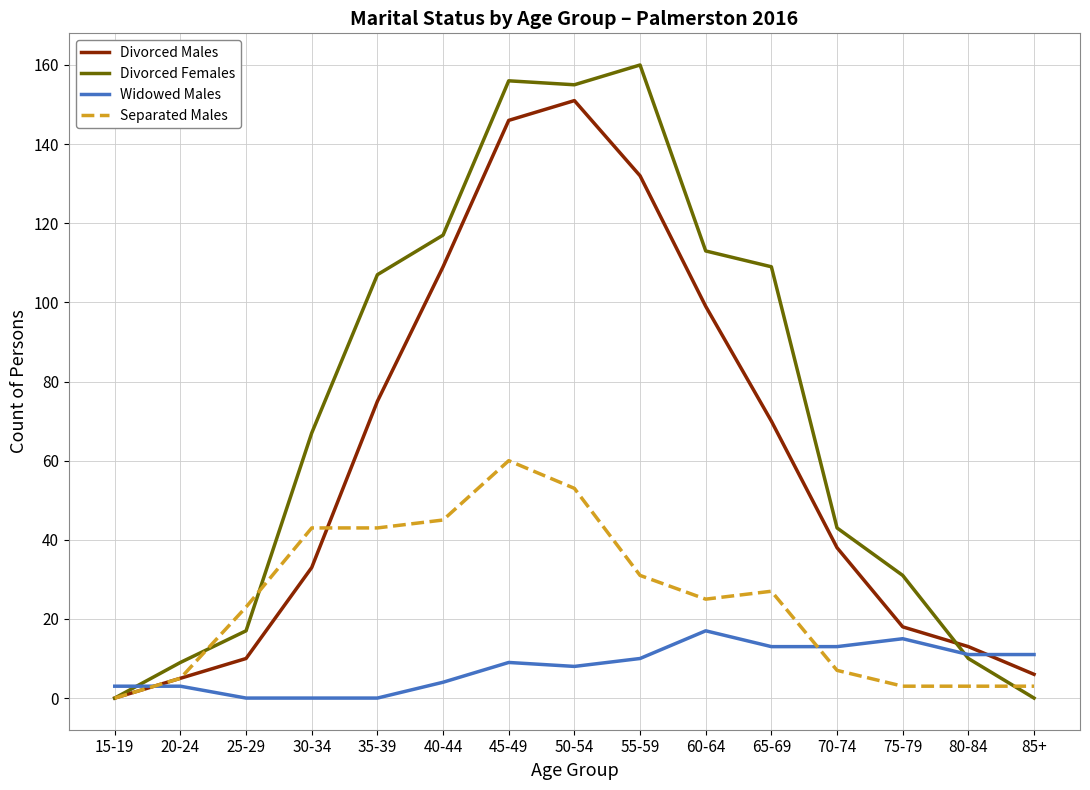

What is the total value across all series at 50-54?

367